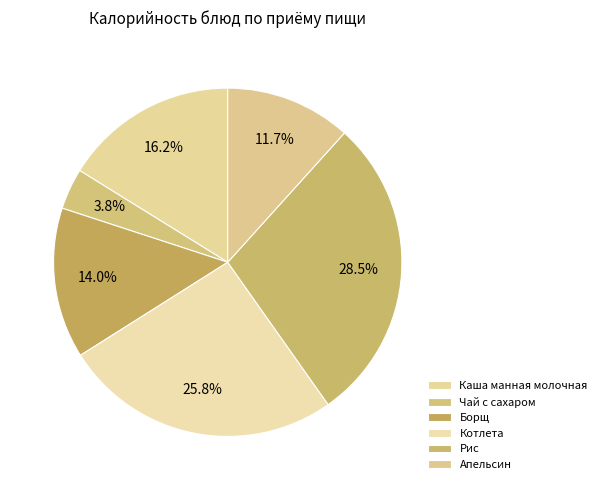

Is the sum of Каша манная молочная and Котлета greater than half?

No